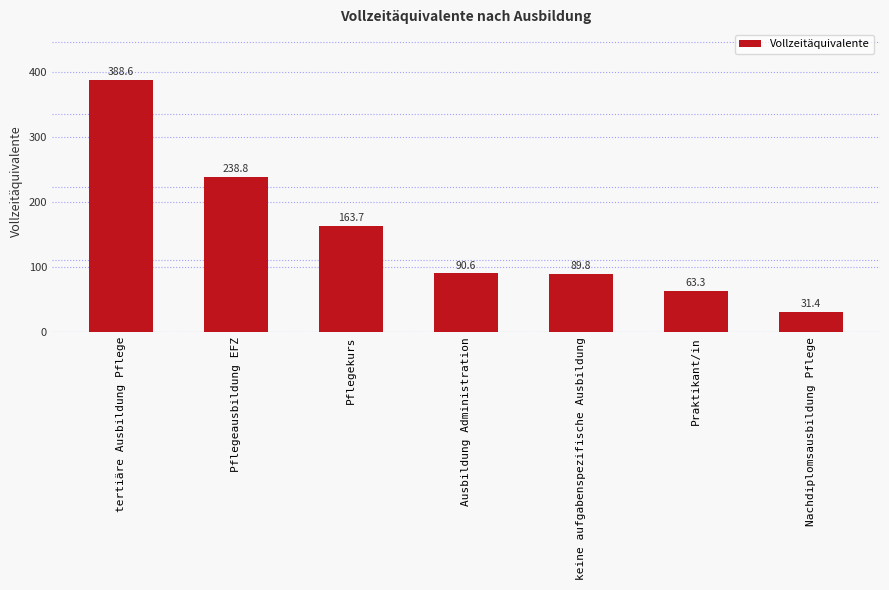

The value at tertiäre Ausbildung Pflege is 118.9. True or false?

False